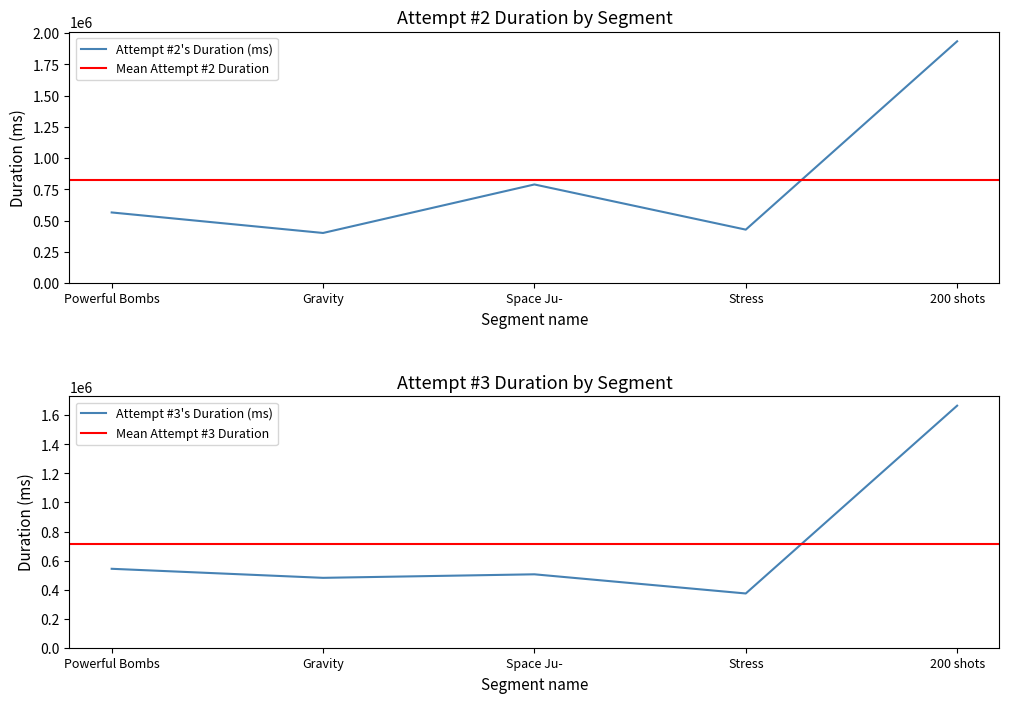

What is the difference between the highest and lowest values at Gravity?

79667